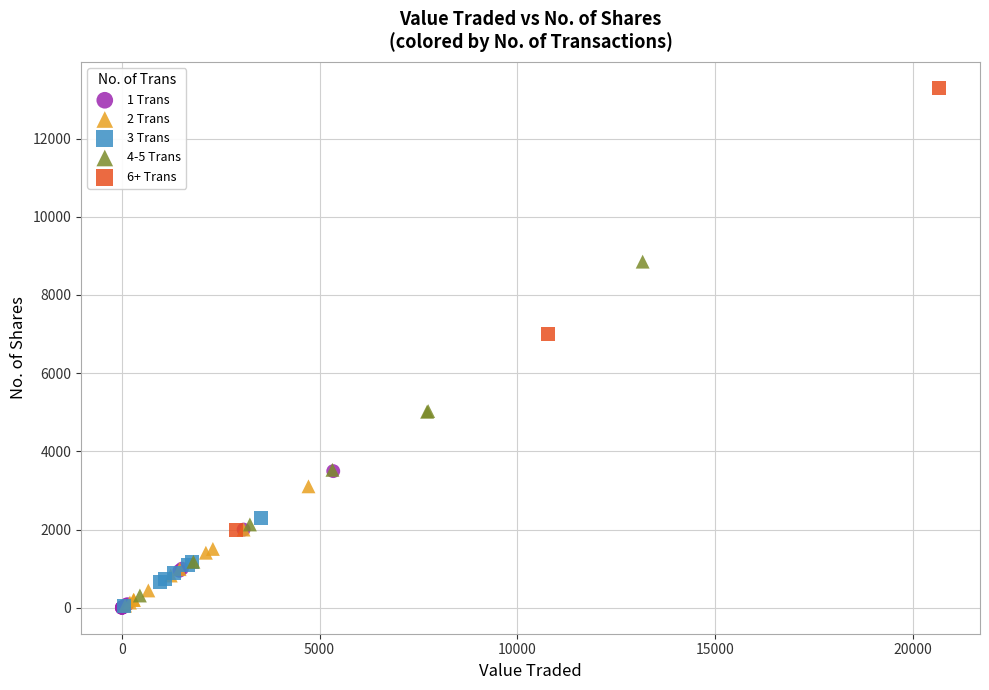

Which series has the largest Y range (max minus min)?

6+ Trans